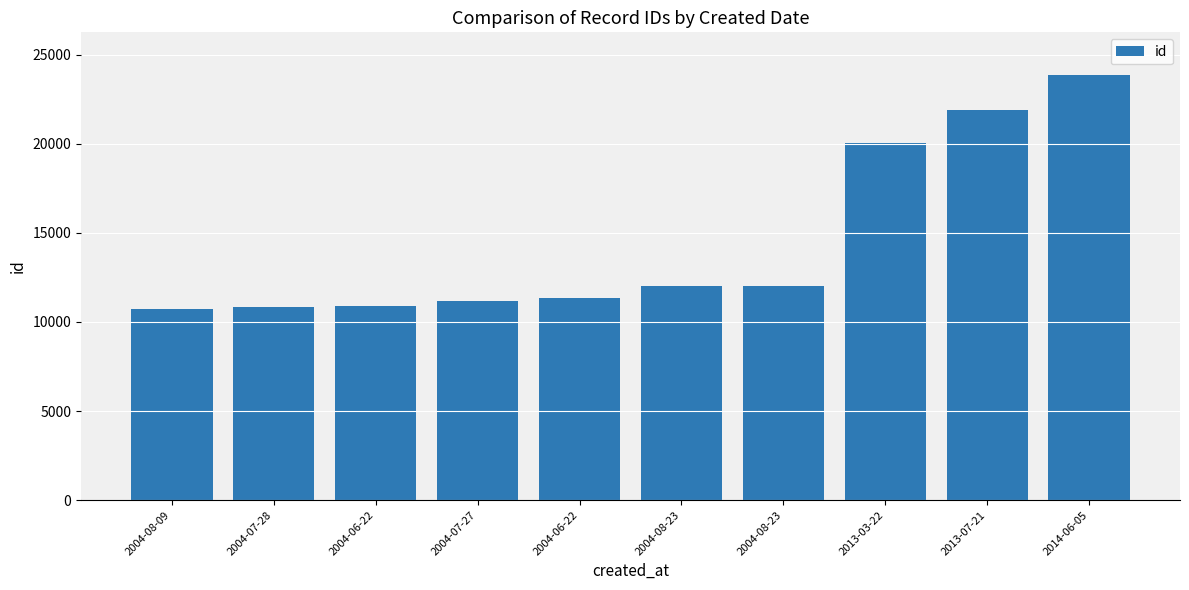

Count the number of categories in the chart.

10